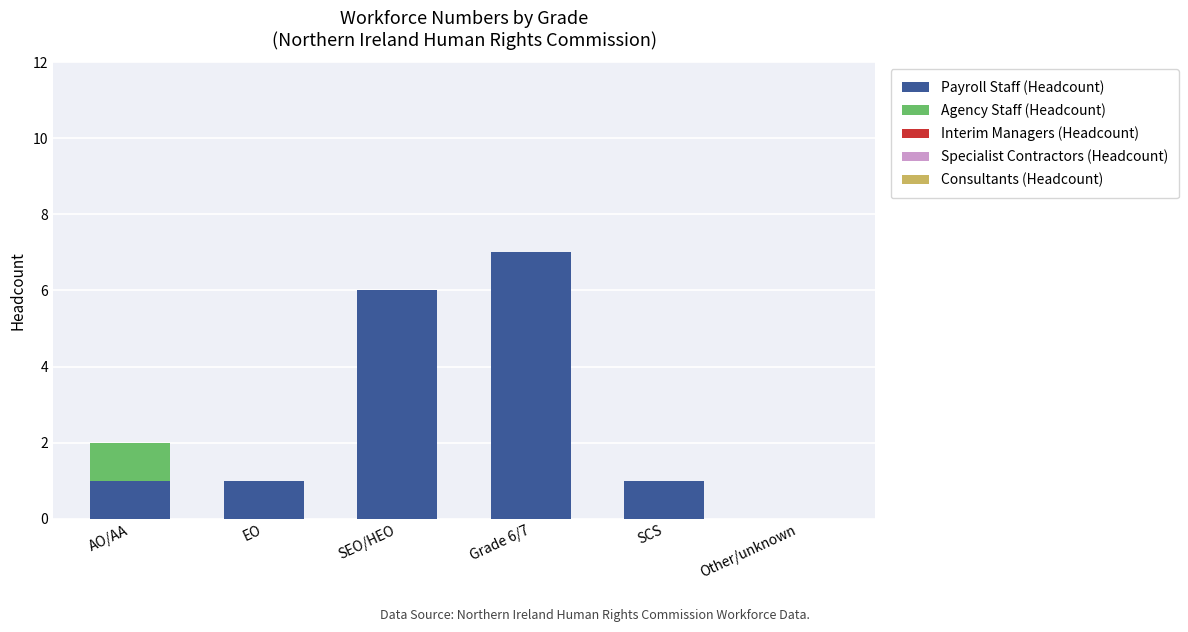

Reading right to left, what are the values for Payroll Staff (Headcount)?

Other/unknown=0	SCS=1	Grade 6/7=7	SEO/HEO=6	EO=1	AO/AA=1